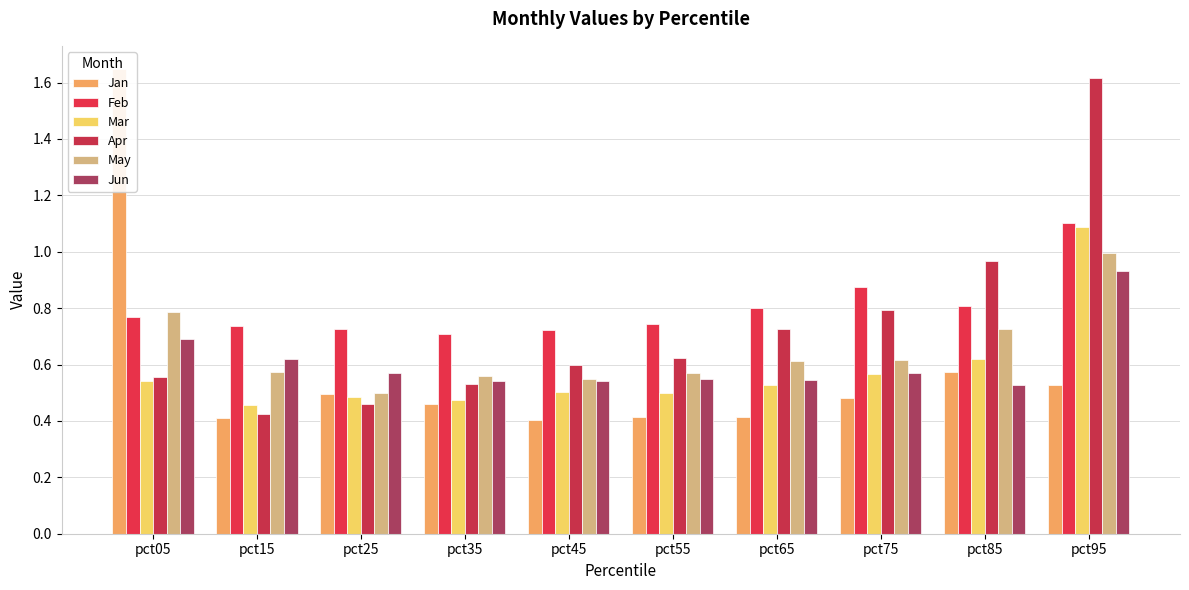

What is the sum of all Mar values?

5.8